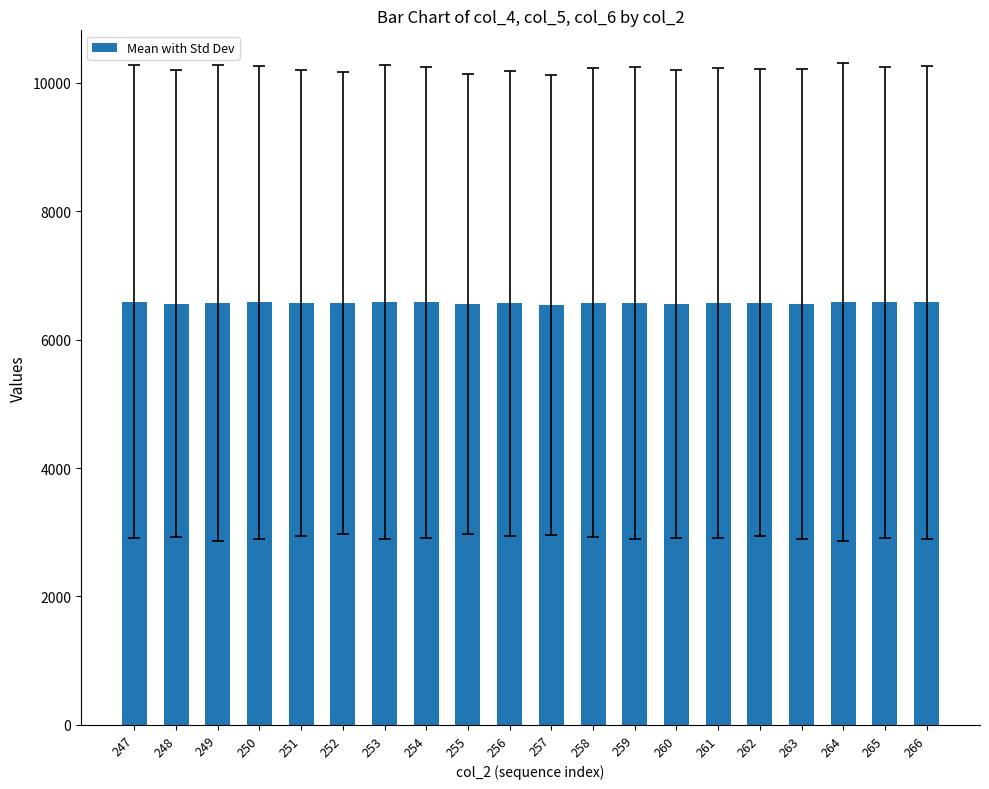

What is the value of the 7th bar from the left?

6590.3